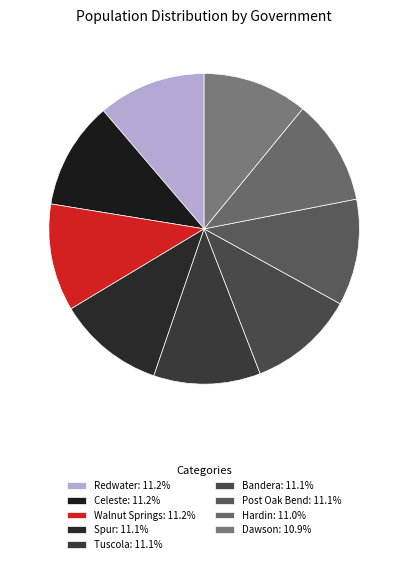

Is the sum of Celeste and Bandera greater than half?

No